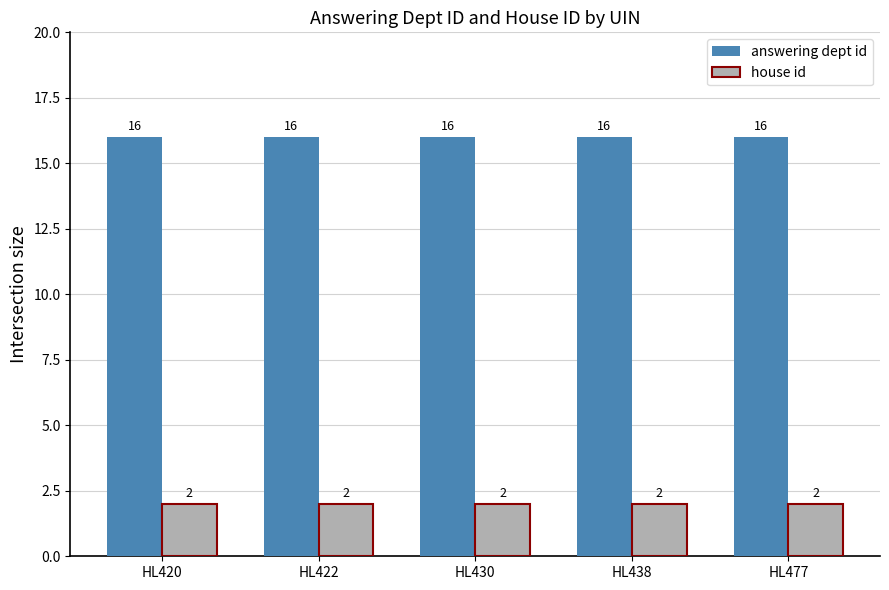

What is the total value across all series at HL422?

18